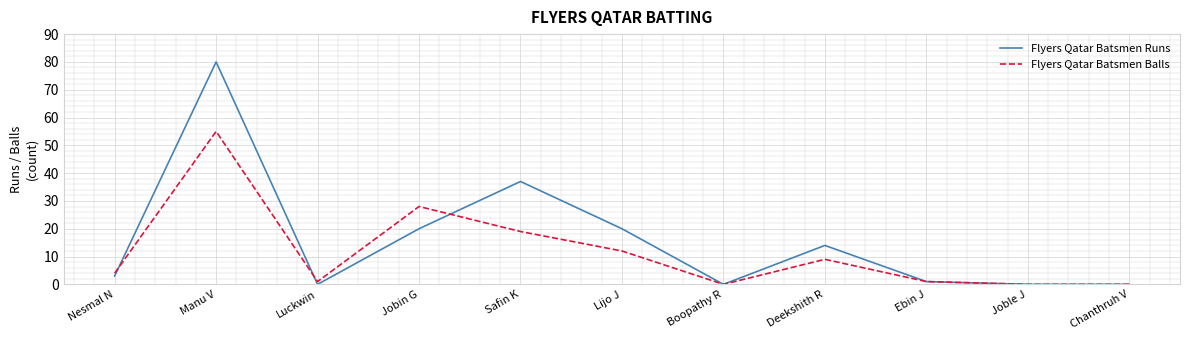

What position from the left is Manu V?

2